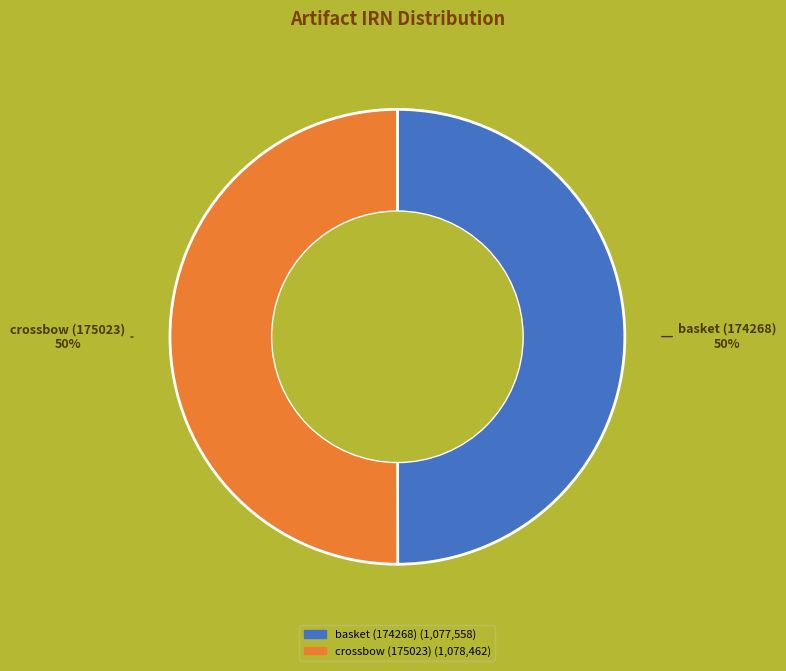

To the nearest percent, what is the average slice percentage?

50%